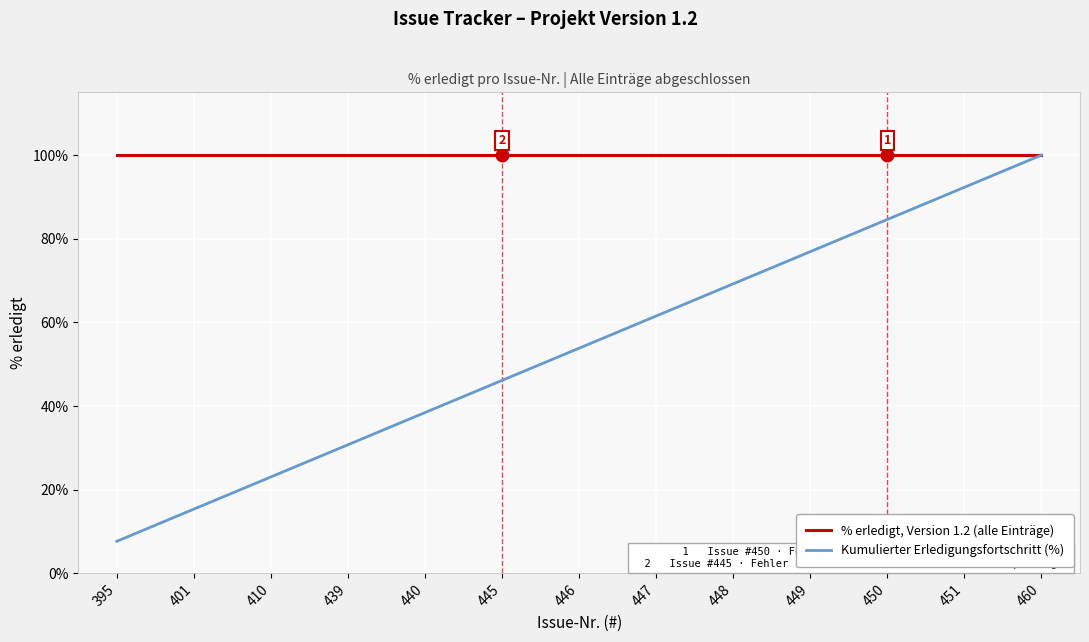

Is it true that % erledigt, Version 1.2 (alle Einträge) equals 44.2 at 395?

False